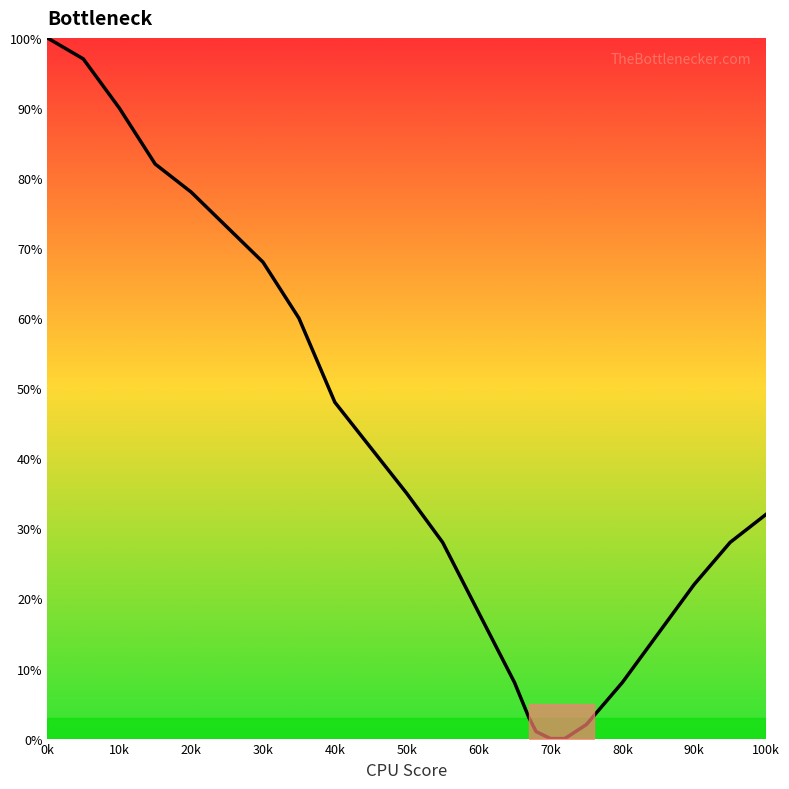

What is the greatest value displayed?

100